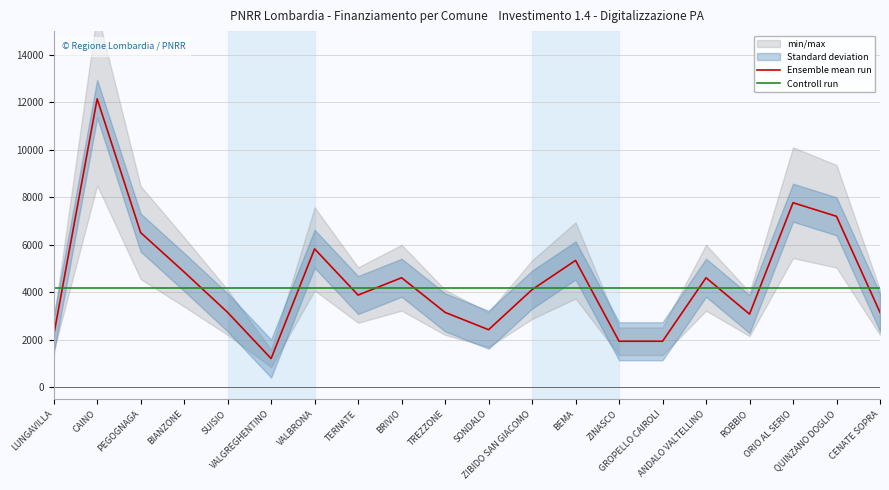

Which category has the highest value across all series?

CAINO